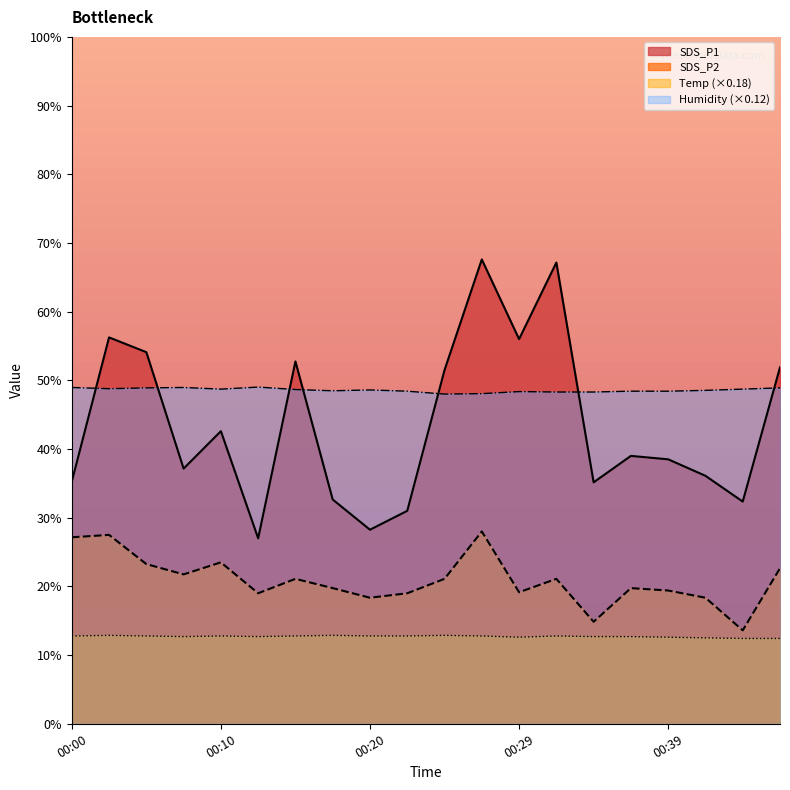

Does the chart display data point markers on the line(s)?

No